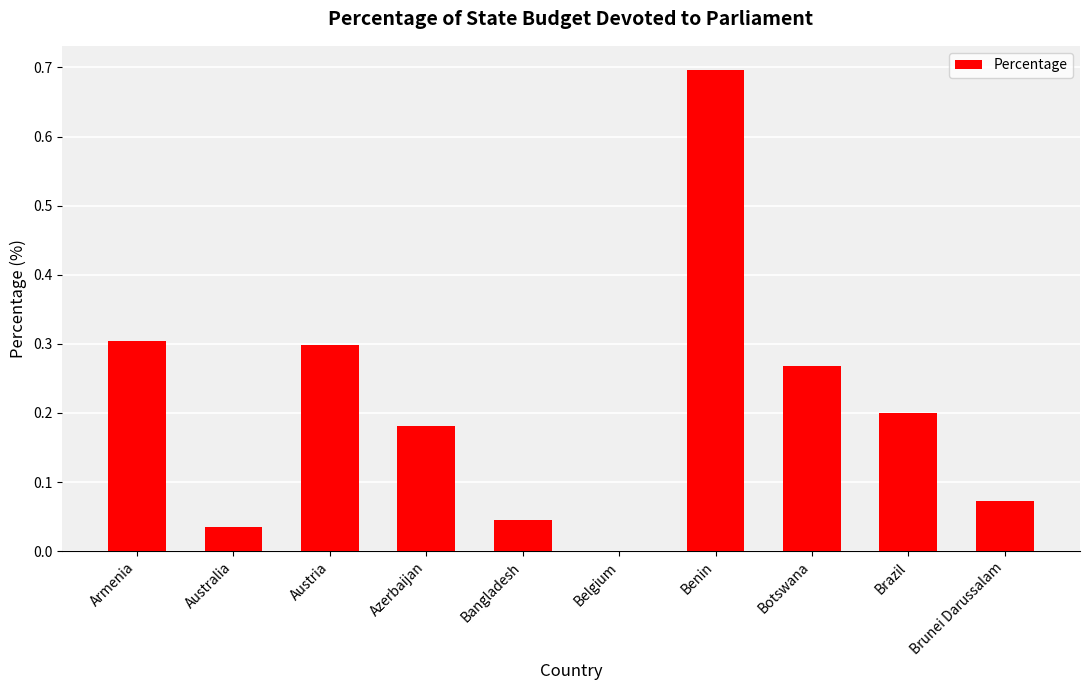

The value at Austria is 0.3. True or false?

True